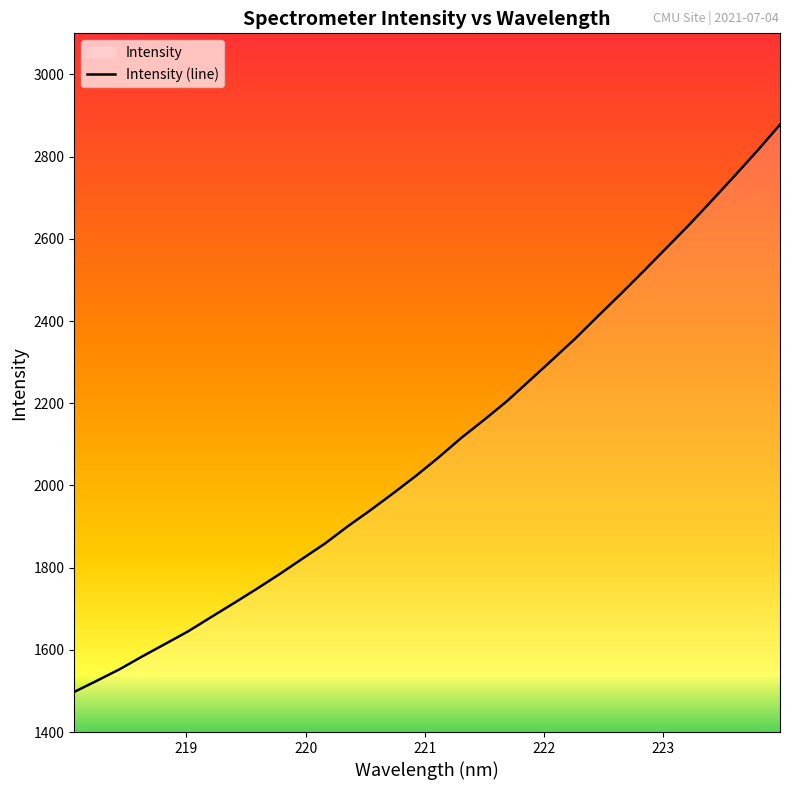

At which category does the chart reach its minimum across all series?

218.0596